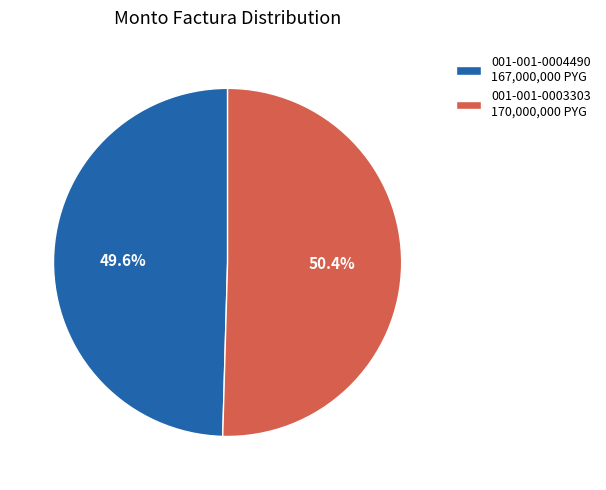

What is the smallest slice in the pie chart?

001-001-0004490